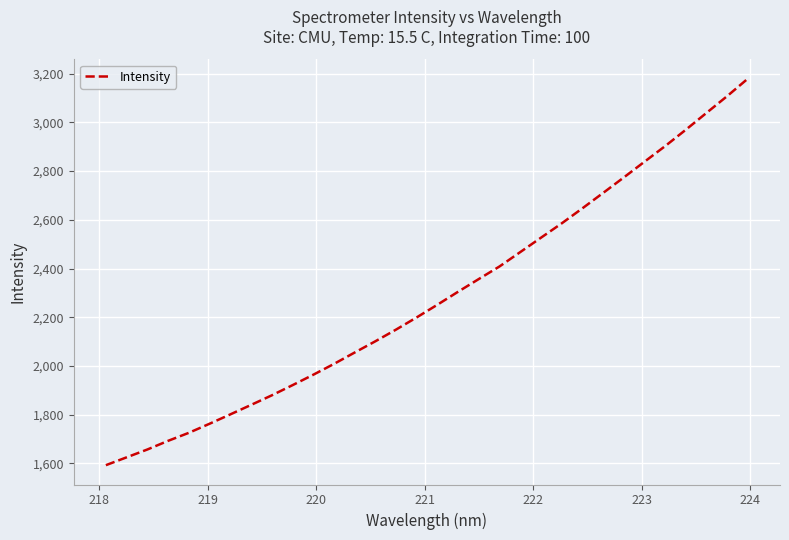

What is the minimum value shown in the chart?

1592.5